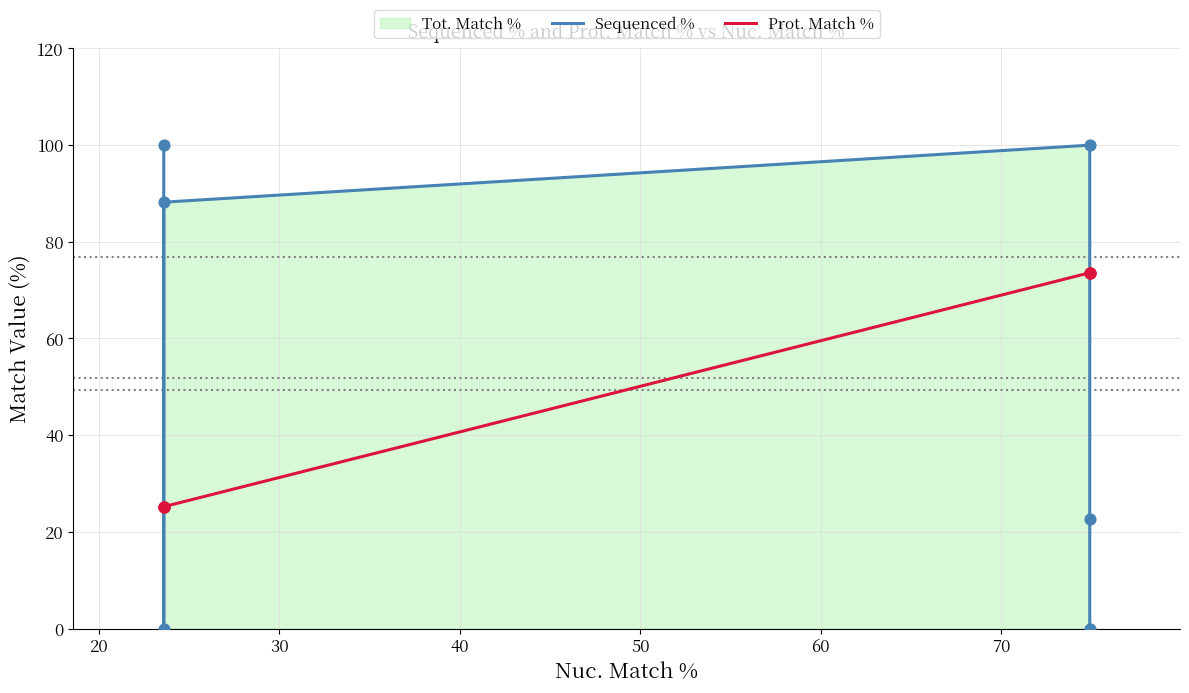

Which series contains the lowest Y value?

Sequenced %